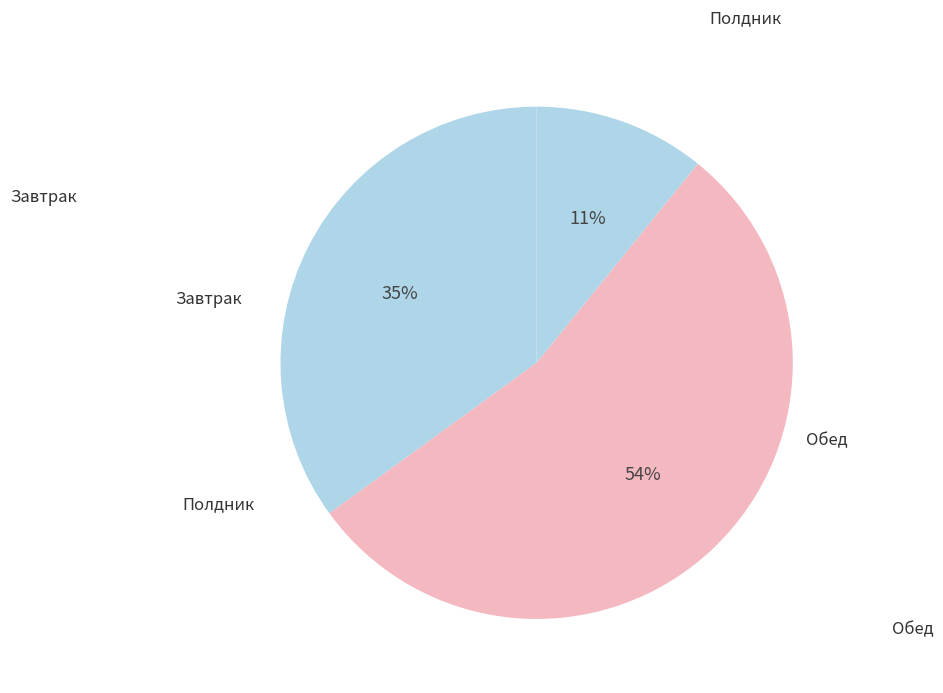

Count the number of slices in the pie.

3